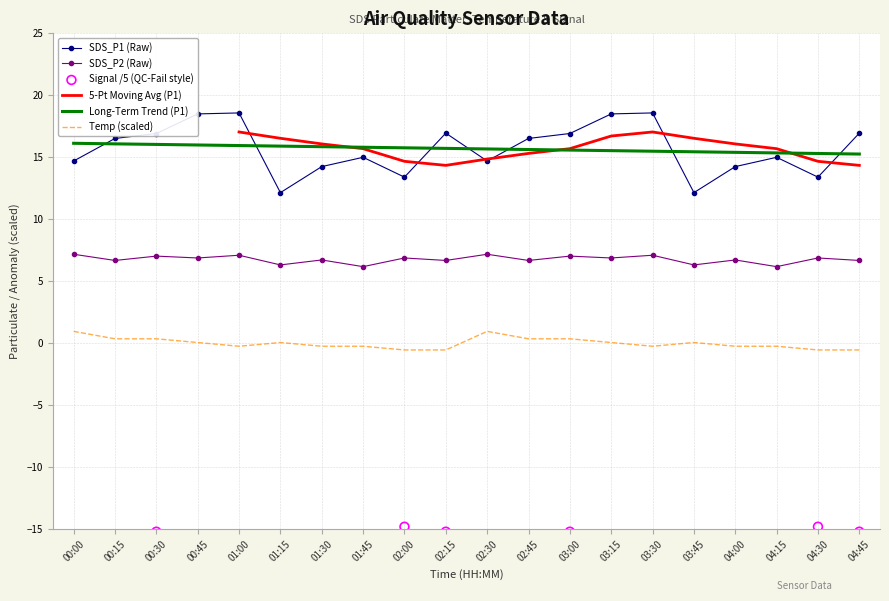

Which series has the largest total across all categories?

Long-Term Trend (P1)